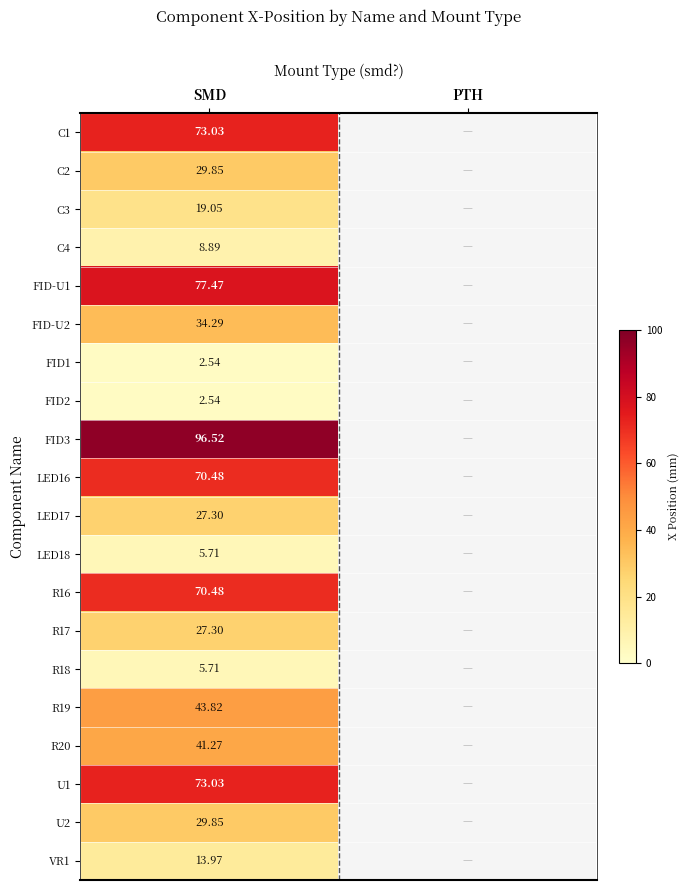

Is the value of LED16 at SMD greater than the value of U2 at SMD?

Yes